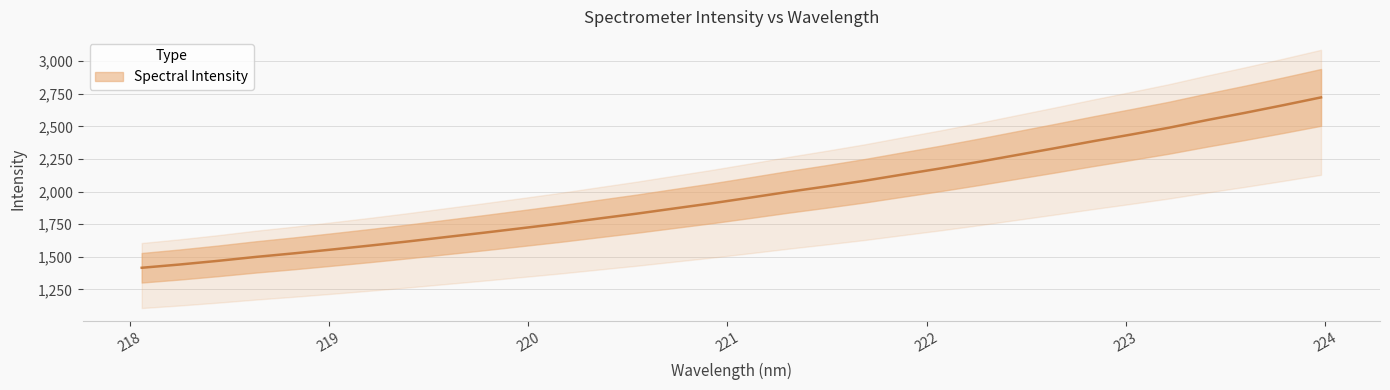

What is the maximum value shown in the chart?

2721.9